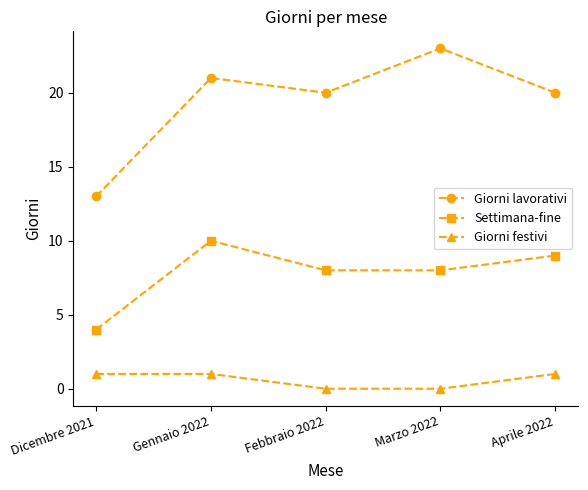

What is the greatest value displayed?

23